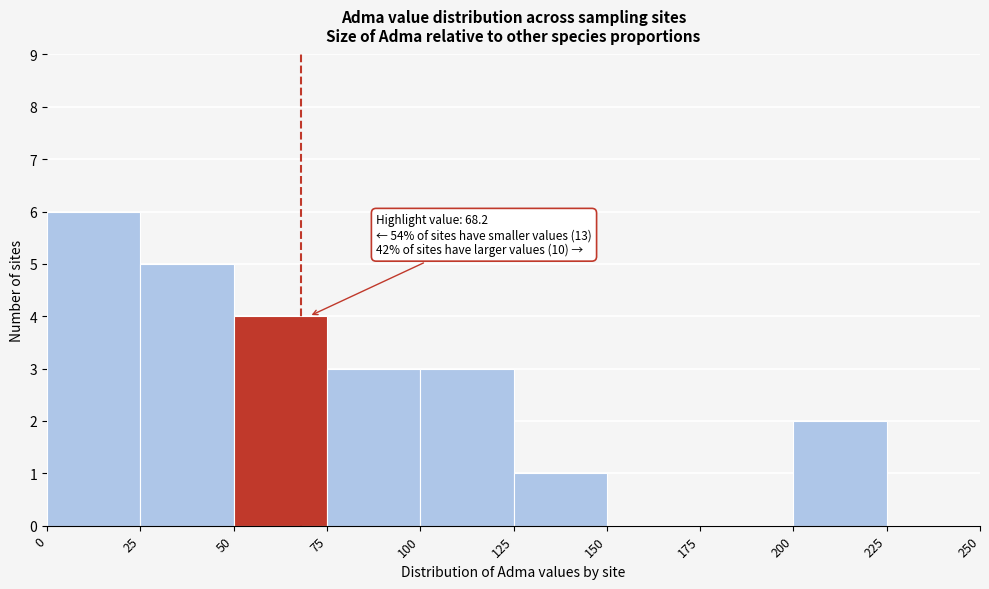

Which range on the x-axis has the tallest bar?

0 to 25